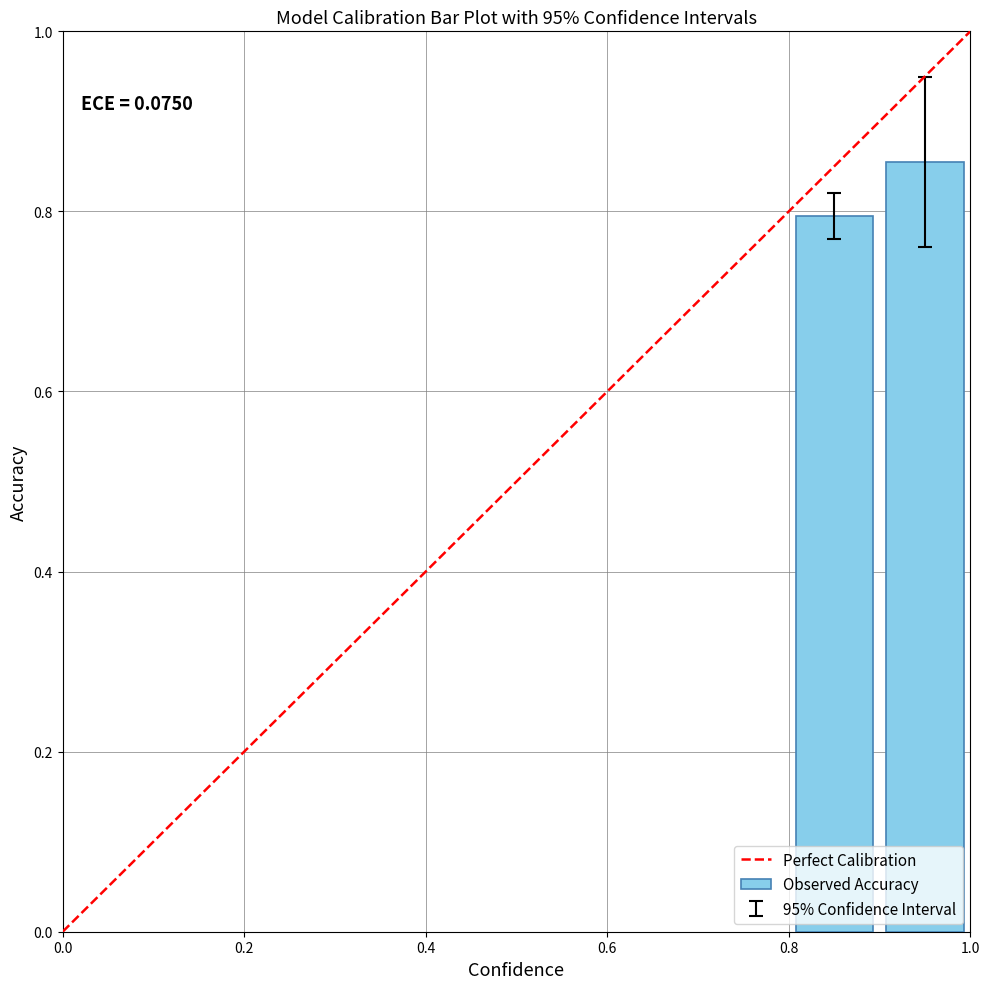

What is the sum of all values?

1.6